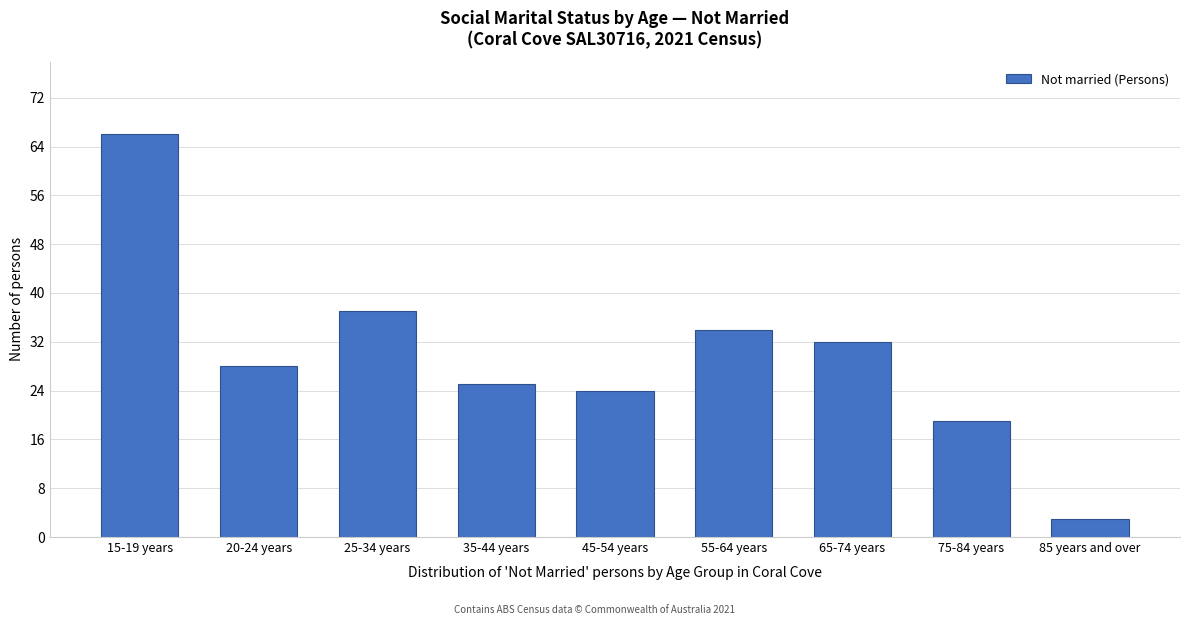

Reading left to right, transcribe all the data shown in this chart.

66	28	37	25	24	34	32	19	3